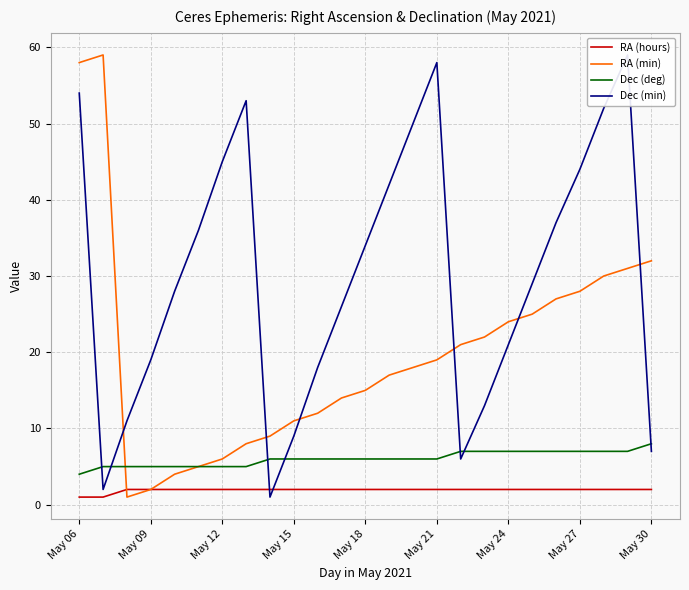

How many lines are shown in the chart?

4